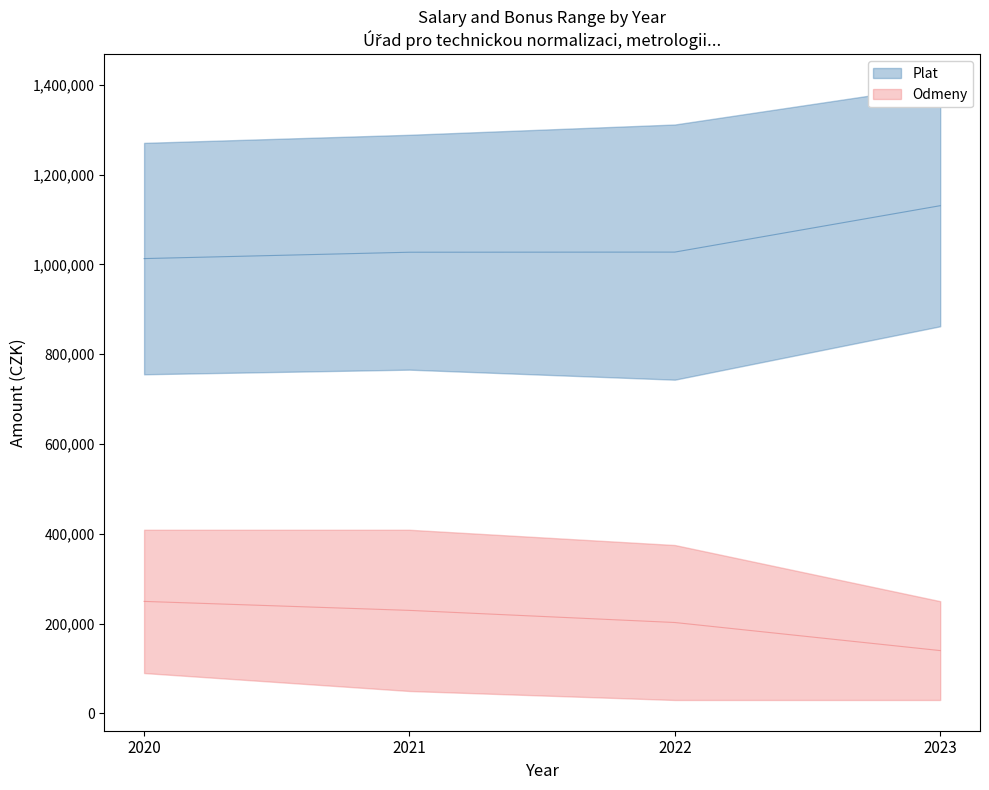

What is the value of the Odmeny_upper point at the 3rd from the left?

1027313.5